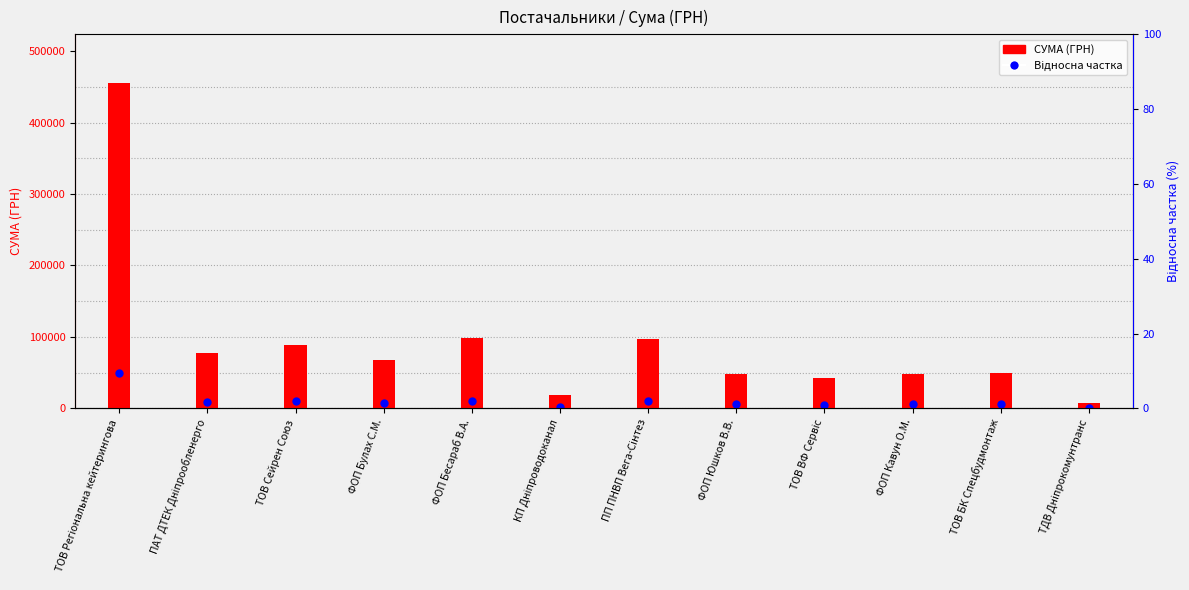

At how many categories does at least one series exceed 99302?

1